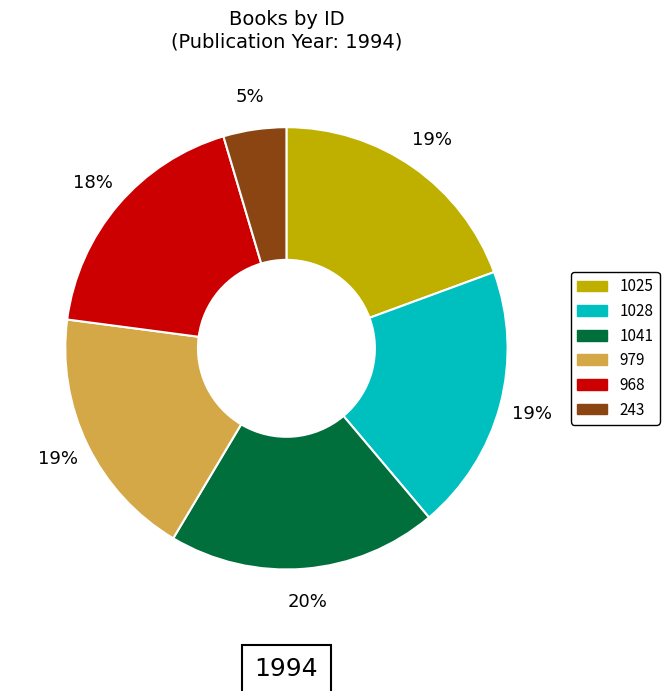

Do 1025 and 1028 together represent more than half of the pie?

No